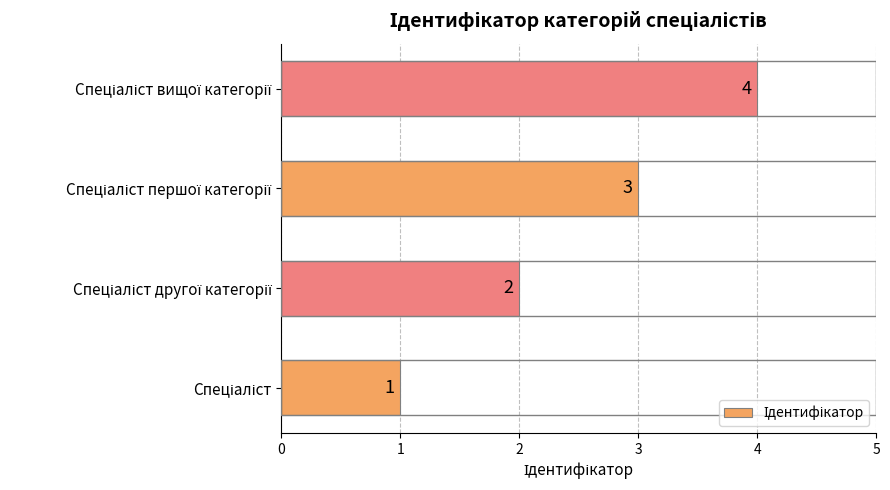

Count the values in the range 2 to 4.

3